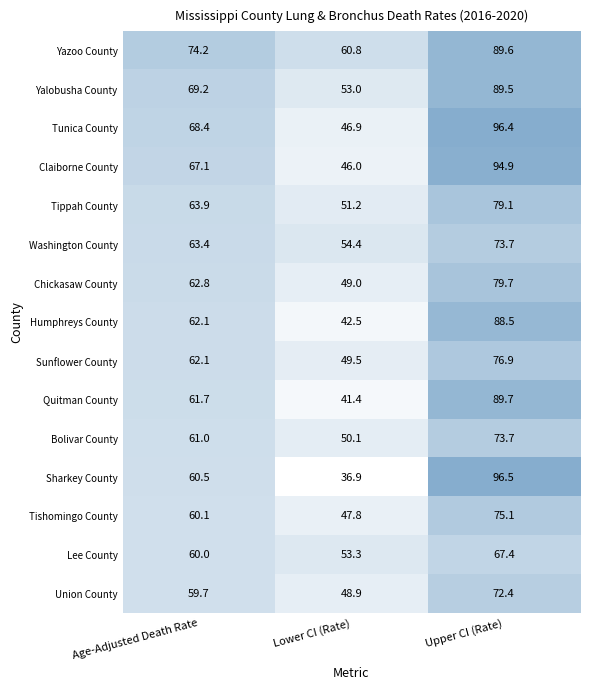

What is the highest value of the Quitman County series?

89.7